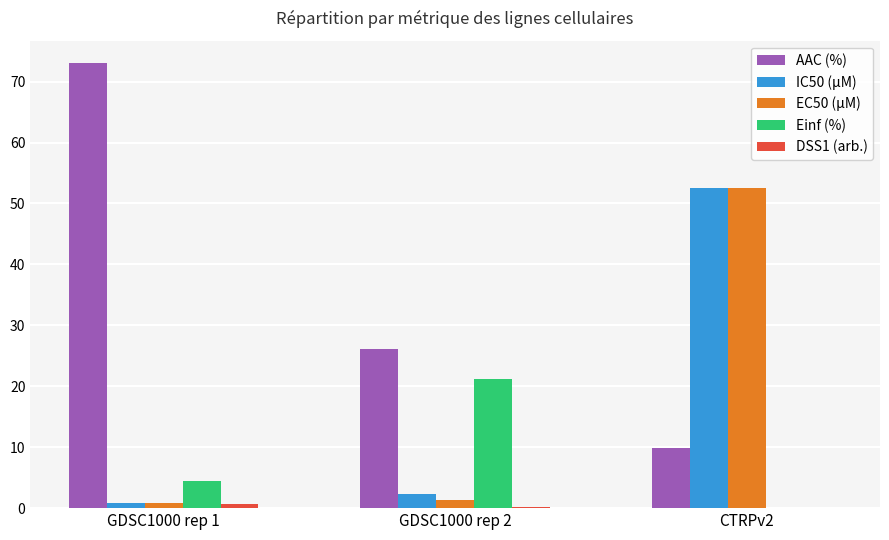

Where does the IC50 (µM) series first go above 2?

GDSC1000 rep 2